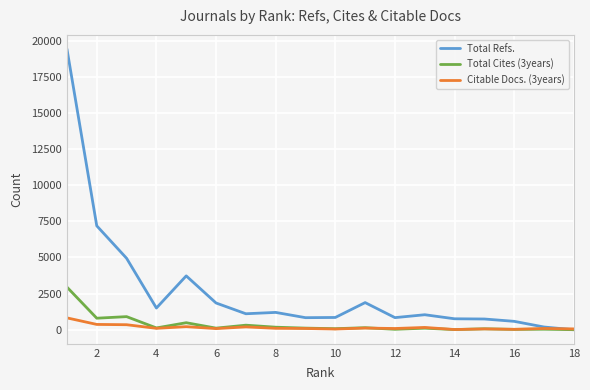

Which series has the largest total across all categories?

Total Refs.